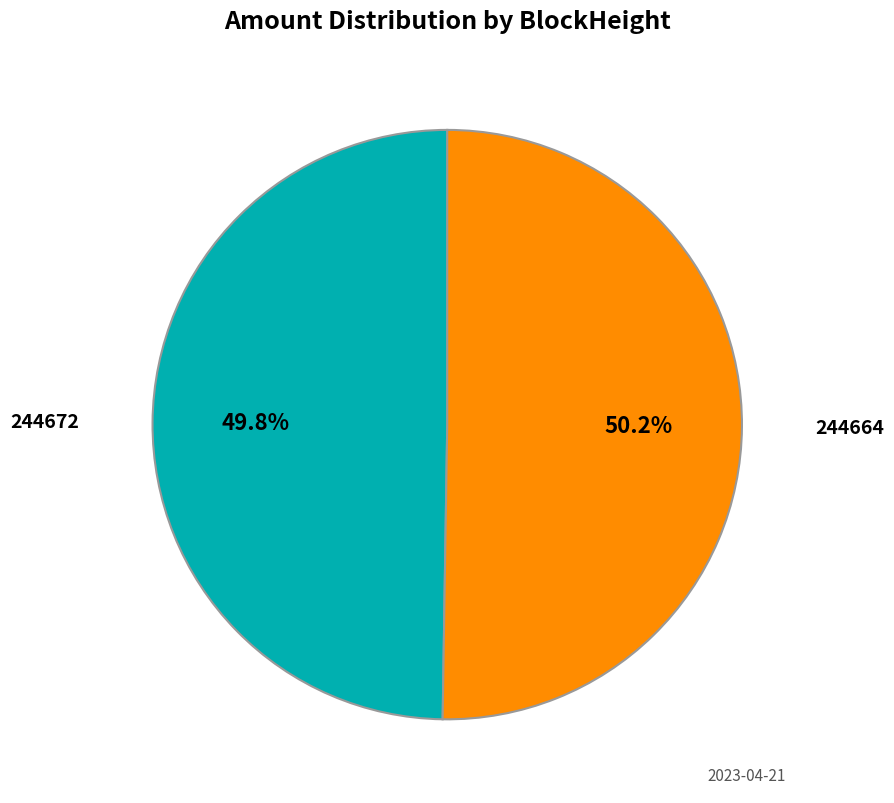

Is there a majority slice in this chart?

Yes